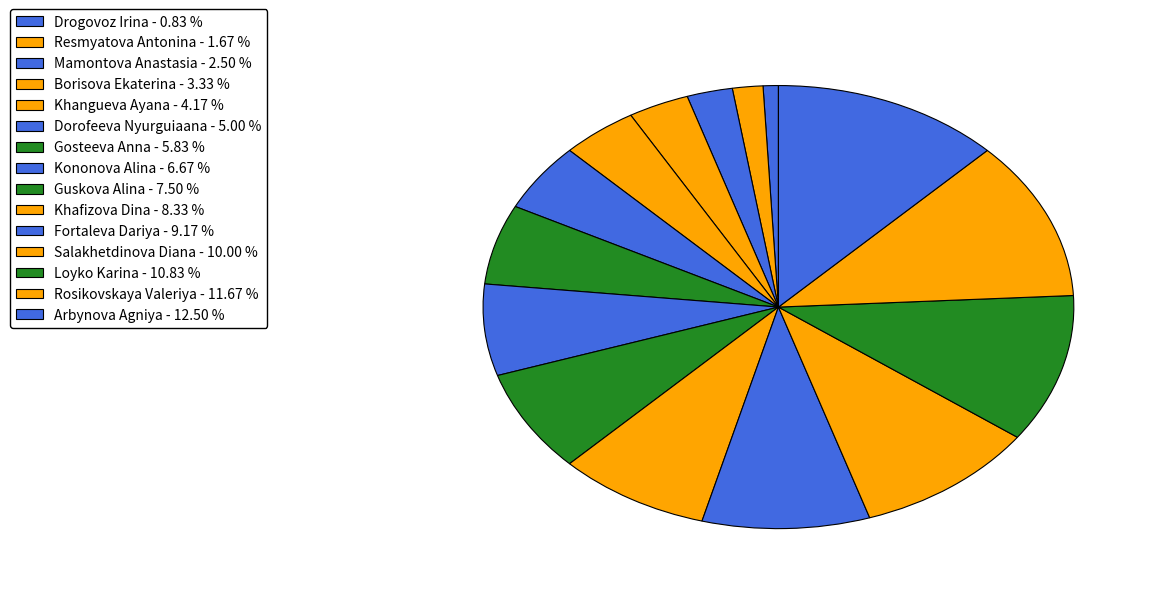

How many slices are in this pie chart?

15